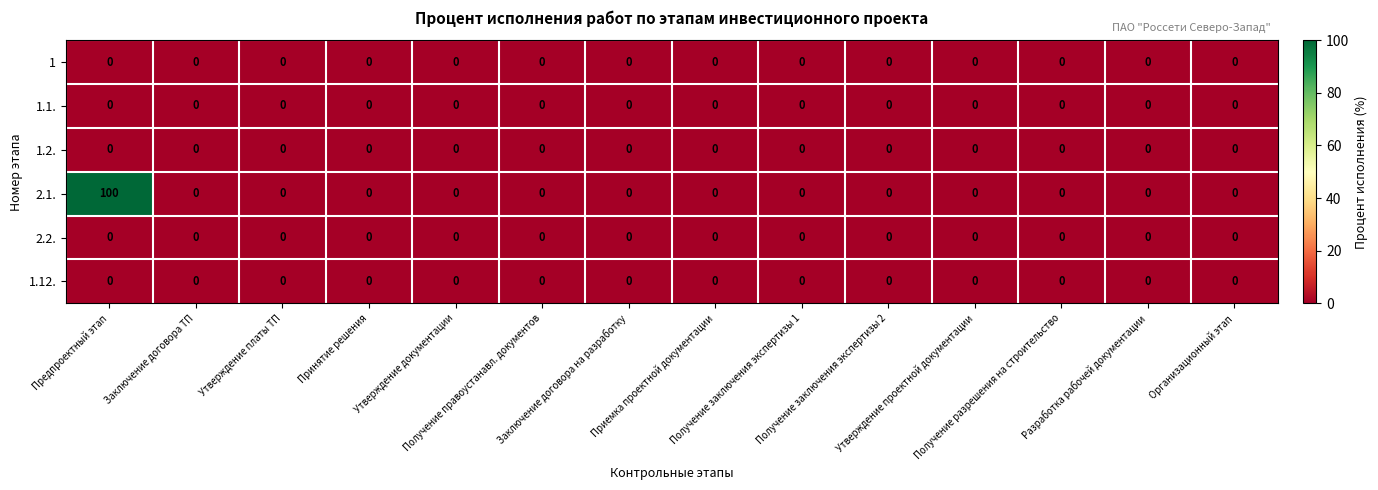

At which category is the sum across all series the highest?

Предпроектный этап